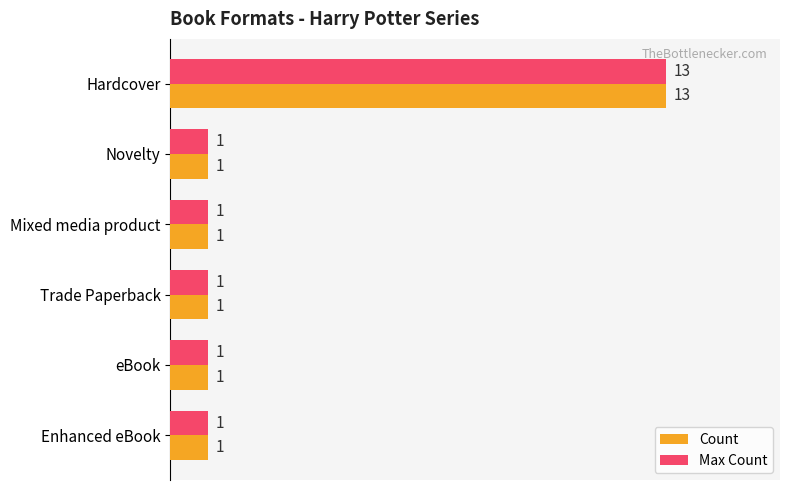

At which category does the chart reach its peak across all series?

Hardcover